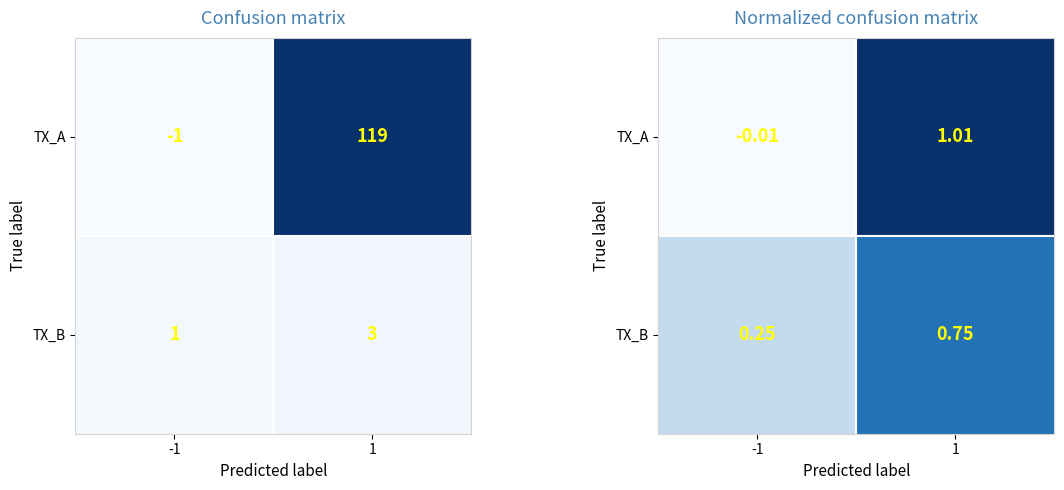

True or false: TX_B has a value of 0.2 at -1.

True